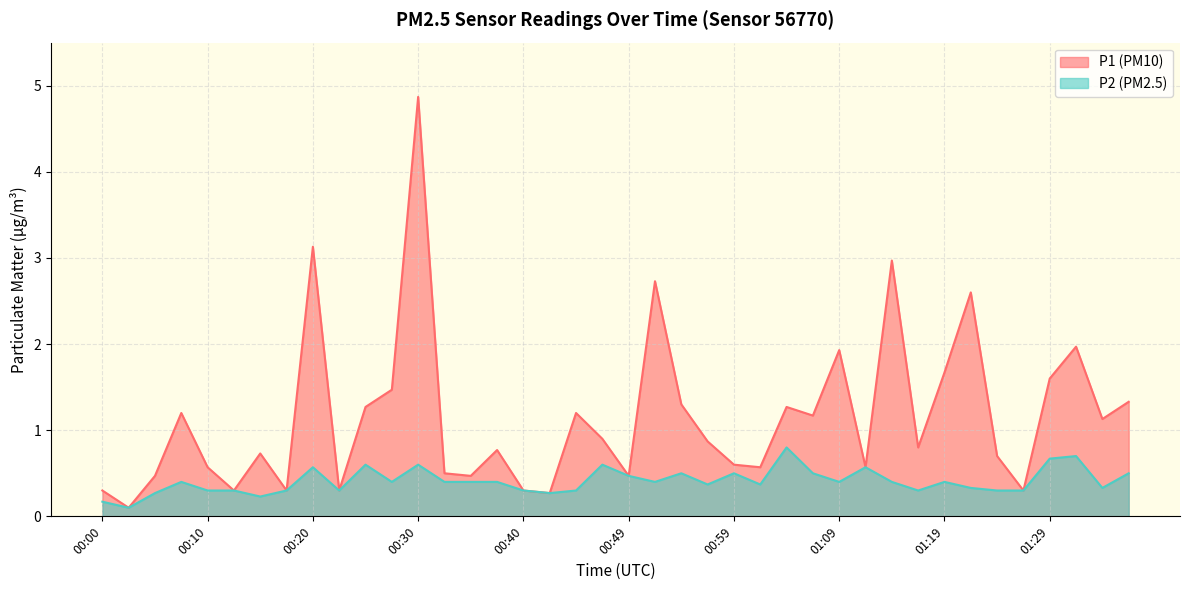

Rank the categories by P1 value from lowest to highest.

00:02, 00:42, 00:00, 00:12, 00:17, 00:22, 00:40, 01:26, 00:05, 00:35, 00:49, 00:32, 00:10, 01:02, 01:11, 00:59, 01:24, 00:15, 00:37, 01:16, 00:57, 00:47, 01:34, 01:07, 00:08, 00:44, 00:25, 01:04, 00:54, 01:36, 00:27, 01:29, 01:19, 01:09, 01:31, 01:21, 00:52, 01:14, 00:20, 00:30